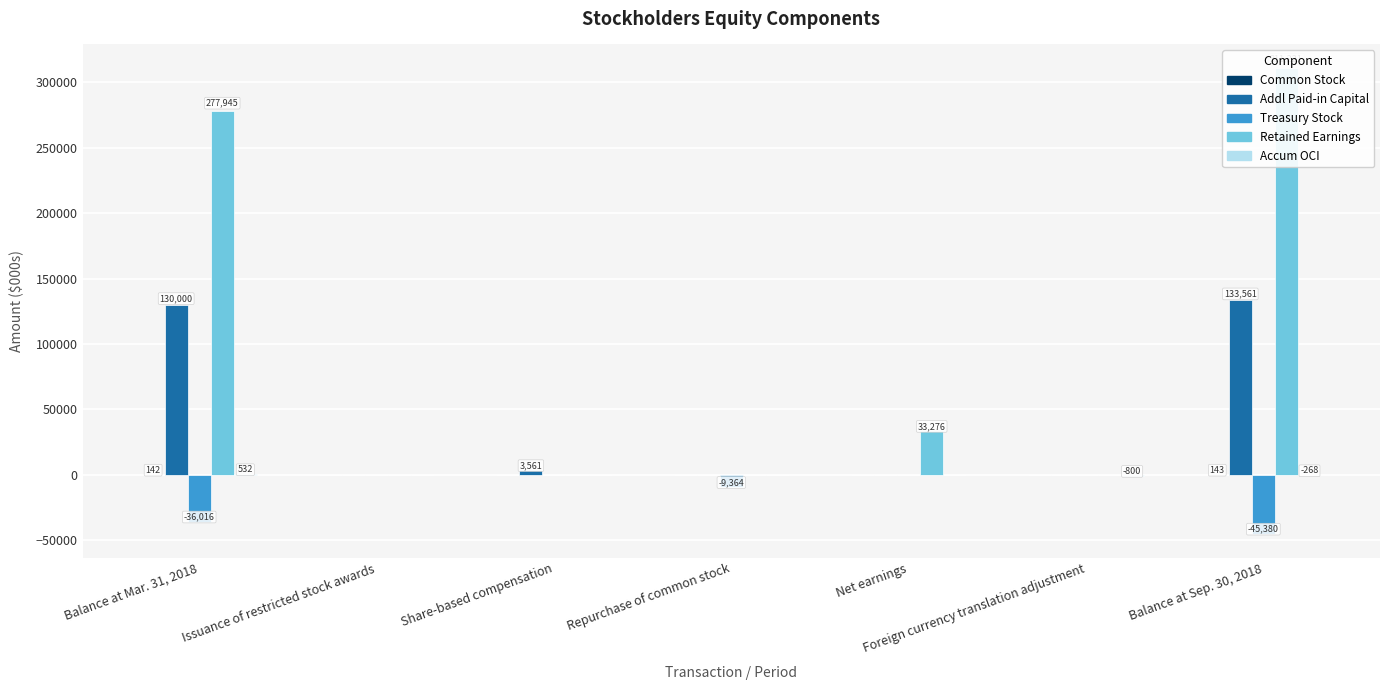

List the series in order of their peak value, highest first.

Retained Earnings, Addl Paid-in Capital, Accum OCI, Common Stock, Treasury Stock